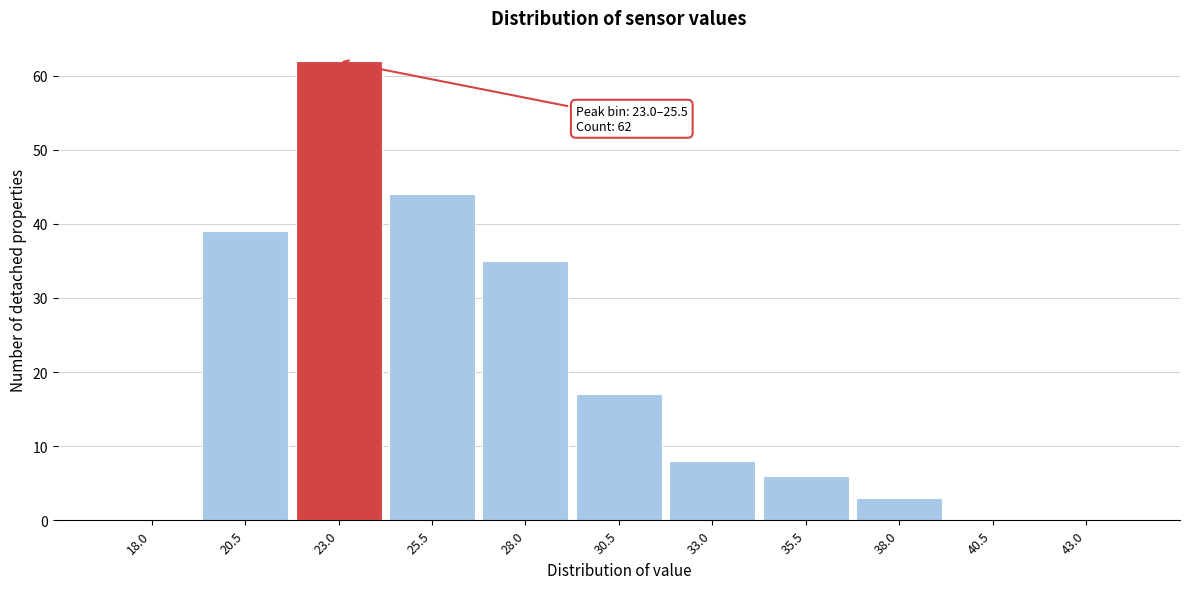

Reading left to right, what are all the values shown in this chart?

18.0=0	20.5=39	23.0=62	25.5=44	28.0=35	30.5=17	33.0=8	35.5=6	38.0=3	40.5=0	43.0=0